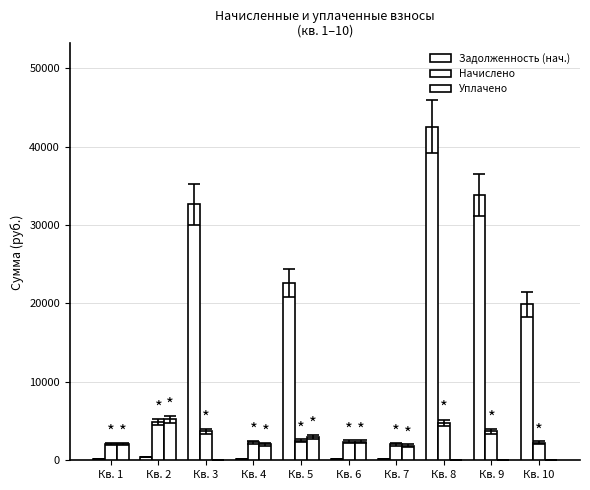

How many groups of bars are there?

10